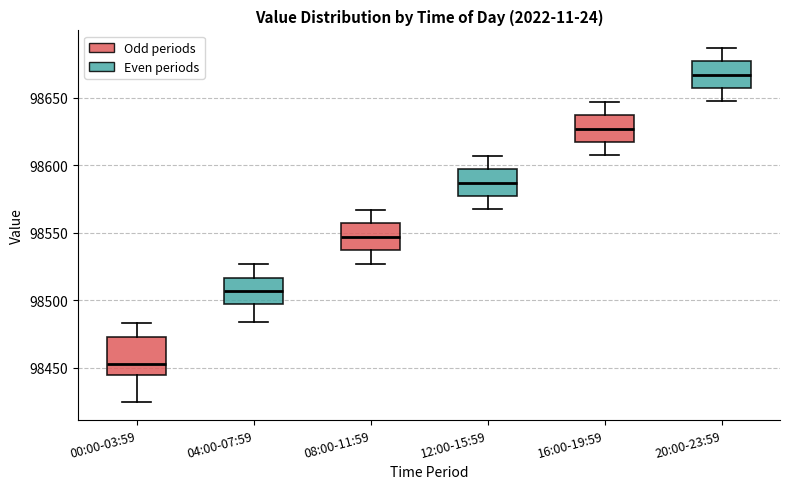

Reading left to right, read every box against the y-axis: the position of its median line, the range the box covers, and the ends of its whiskers. The values are not printed on the chart, so give them approximately, as read against the axis.

00:00-03:59: median 98455, box 98445 to 98470, whiskers 98425 to 98485
04:00-07:59: median 98505, box 98495 to 98515, whiskers 98485 to 98525
08:00-11:59: median 98545, box 98535 to 98555, whiskers 98525 to 98565
12:00-15:59: median 98585, box 98575 to 98595, whiskers 98565 to 98605
16:00-19:59: median 98625, box 98615 to 98635, whiskers 98605 to 98645
20:00-23:59: median 98665, box 98655 to 98675, whiskers 98645 to 98685